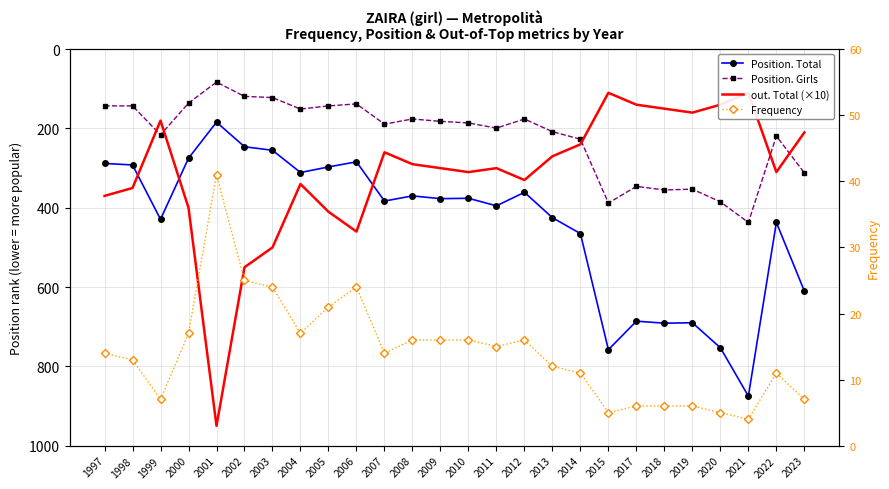

Which series changed the most between 2000 and 2015?

Position. Total